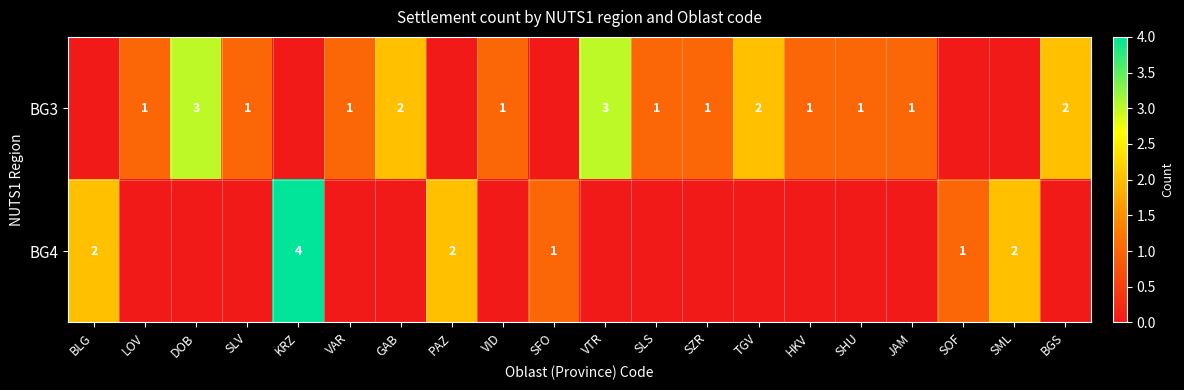

What is the difference between the highest and lowest values at SML?

2